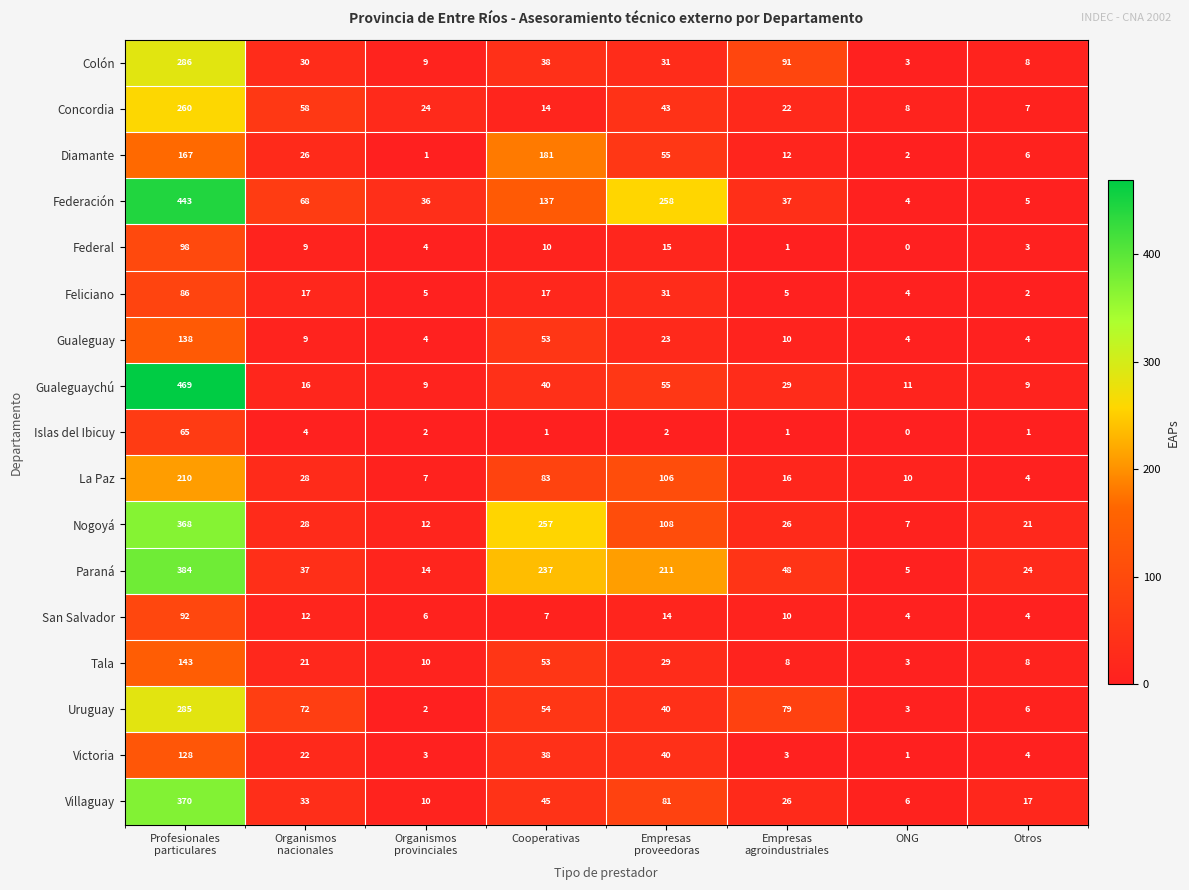

What is the approximate value of Nogoyá at ONG?

7